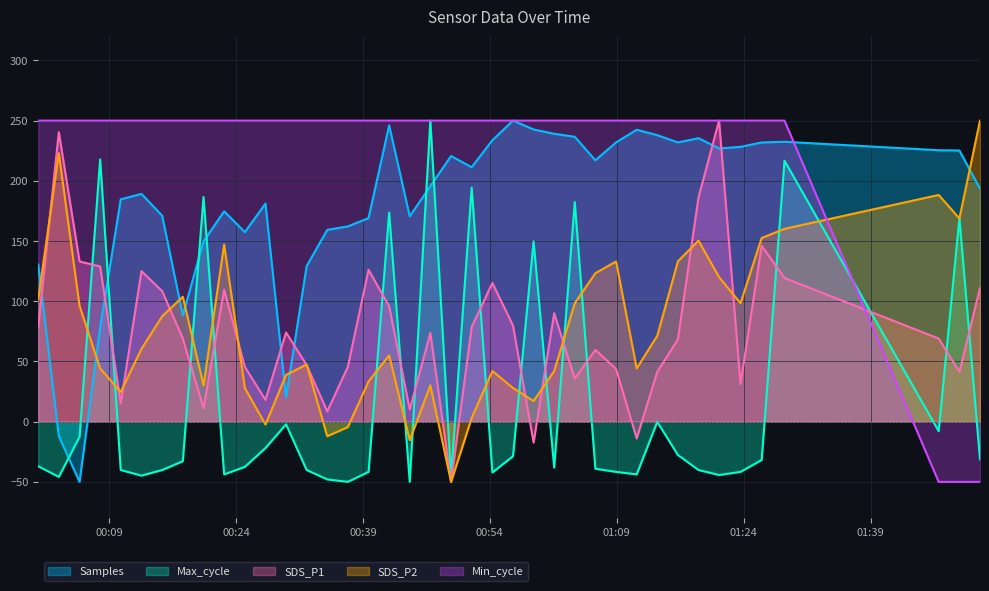

What is the minimum value for Min_cycle?

-50.0